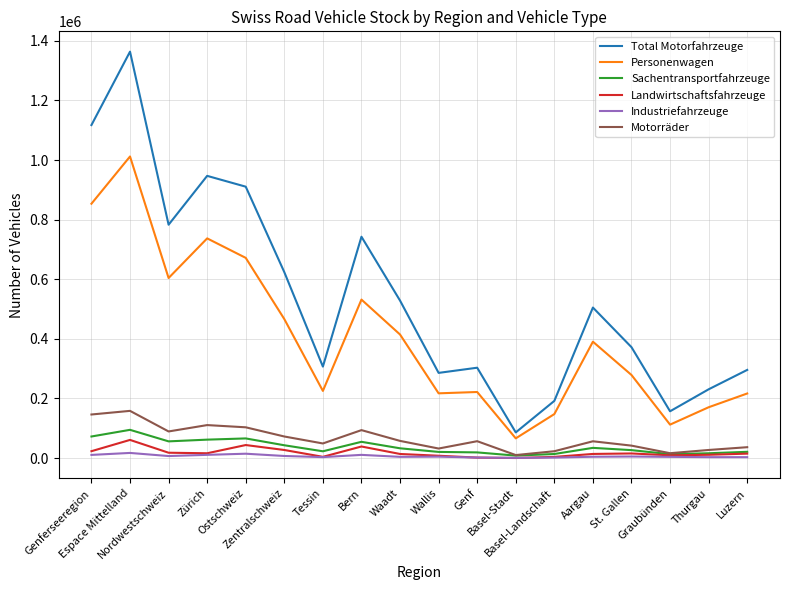

Which series has the largest range (max minus min)?

Total Motorfahrzeuge